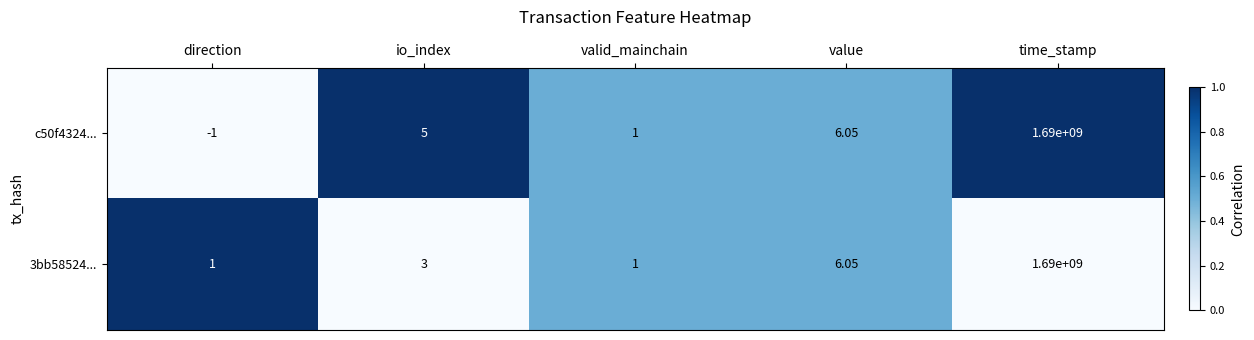

Is the value of c50f4324... at io_index greater than the value of 3bb58524... at direction?

Yes